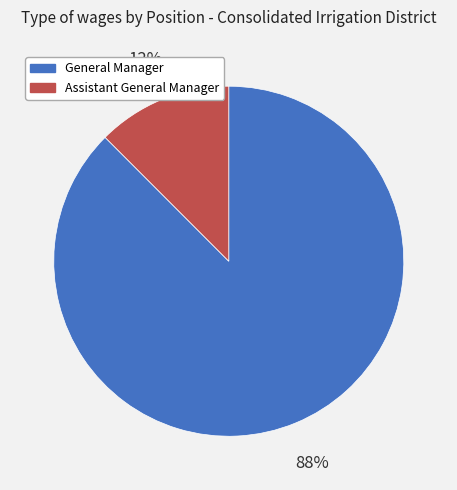

Between Assistant General Manager and General Manager, which is larger?

General Manager